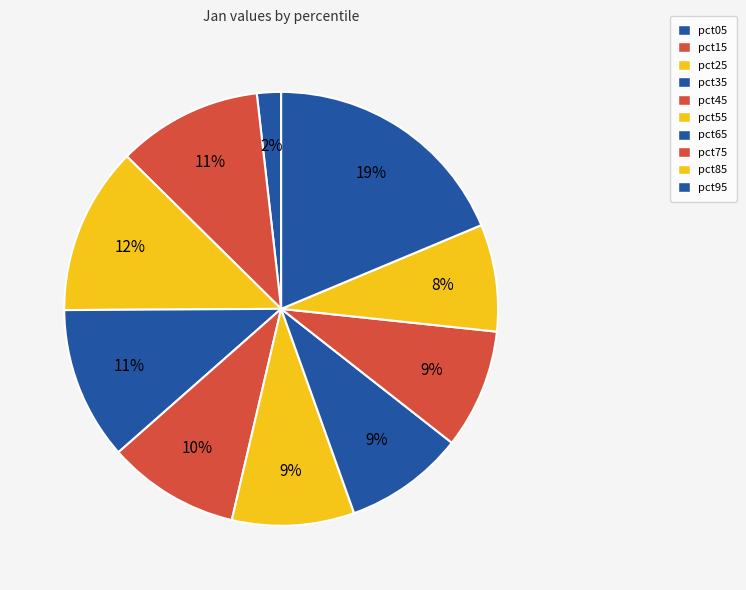

Between pct35 and pct75, which is larger?

pct35